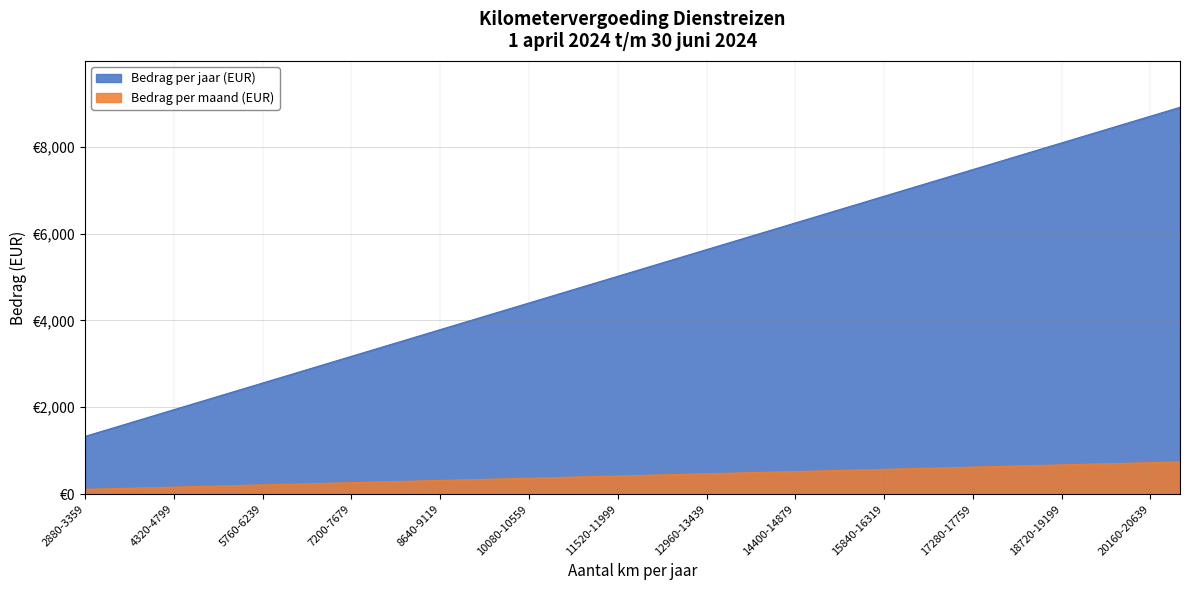

What is the minimum value for Bedrag per maand (EUR)?

1330.5